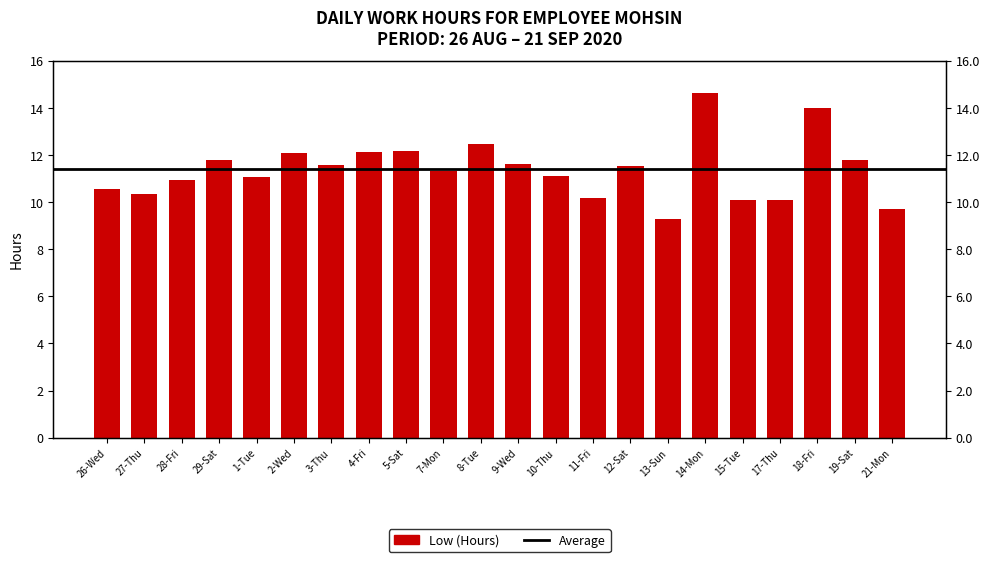

What is the sum of all values?

250.4